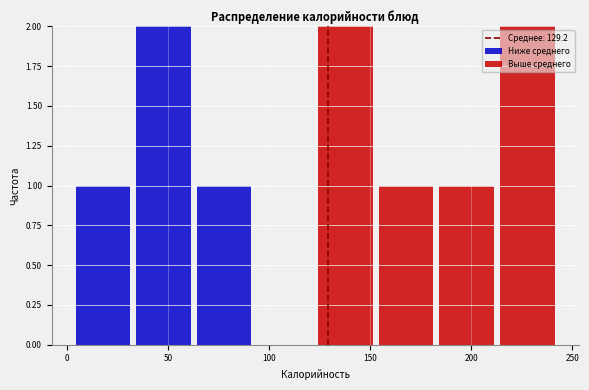

Reading left to right, transcribe this chart: for each stacked bar, give the range it covers on the x-axis and its total height. Neither the bar edges nor the heights are printed on the chart, so give them approximately, as read against the axes.

5 to 35: 1
35 to 65: 2
65 to 95: 1
95 to 125: 0
125 to 155: 2
155 to 185: 1
185 to 215: 1
215 to 245: 2